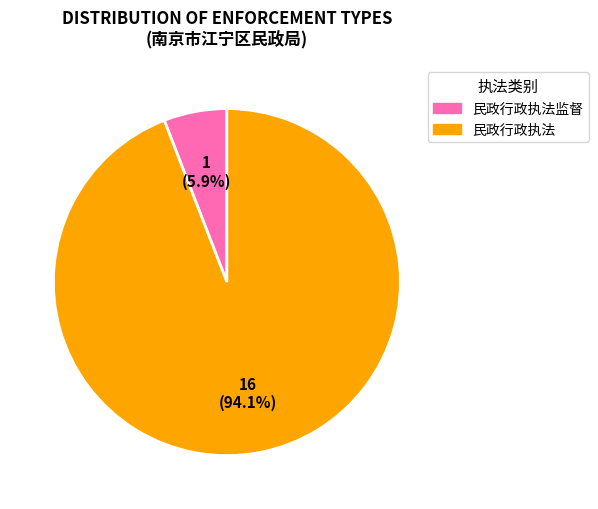

Is there any slice that represents more than half of the pie?

Yes